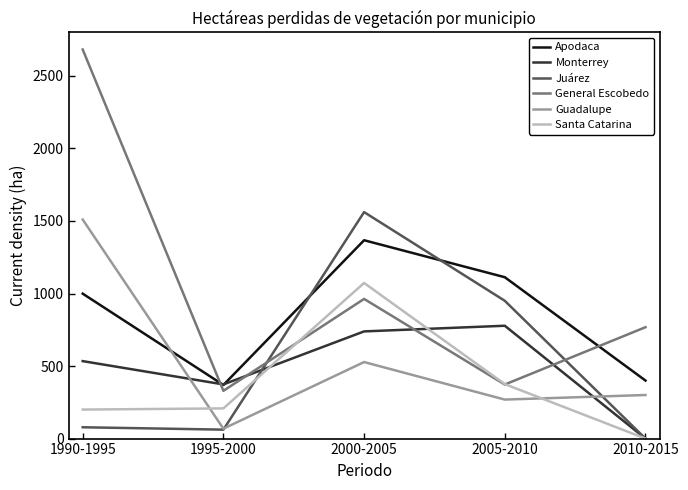

Which series changed the most between 1995-2000 and 2000-2005?

Juárez